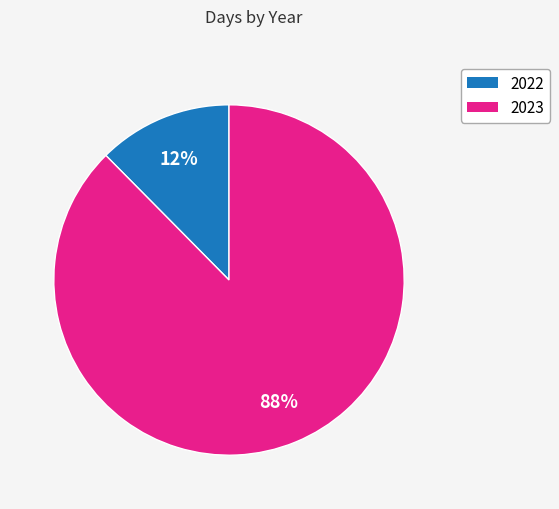

To the nearest percent, what percentage of the pie is 2022?

12%